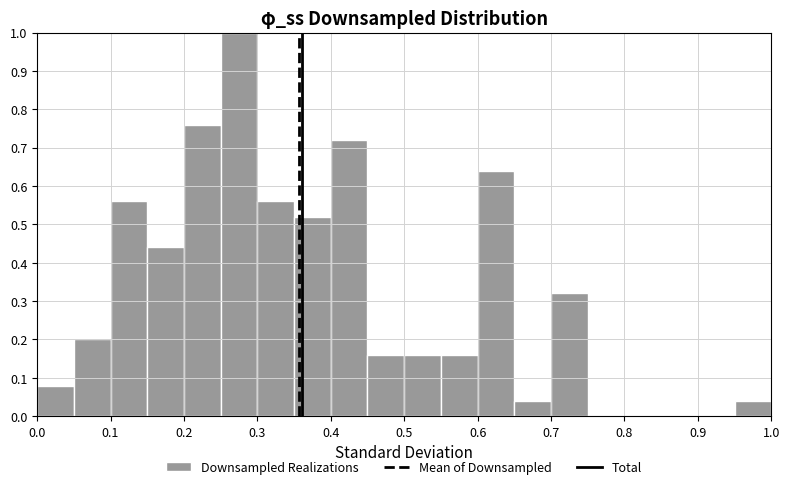

Reading left to right, transcribe this chart: for each bar, give the range it covers on the x-axis and its height. The values are not printed on the chart, so give them approximately, as read against the axis.

0.00 to 0.05: 0.08
0.05 to 0.10: 0.20
0.10 to 0.15: 0.56
0.15 to 0.20: 0.44
0.20 to 0.25: 0.76
0.25 to 0.30: 1.00
0.30 to 0.35: 0.56
0.35 to 0.40: 0.52
0.40 to 0.45: 0.72
0.45 to 0.50: 0.16
0.50 to 0.55: 0.16
0.55 to 0.60: 0.16
0.60 to 0.65: 0.64
0.65 to 0.70: 0.04
0.70 to 0.75: 0.32
0.75 to 0.80: 0
0.80 to 0.85: 0
0.85 to 0.90: 0
0.90 to 0.95: 0
0.95 to 1.00: 0.04